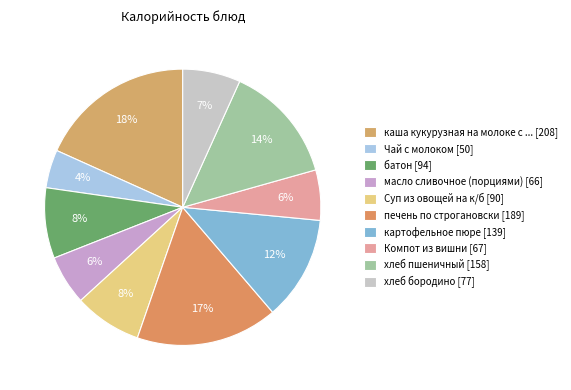

How many slices are in this pie chart?

10